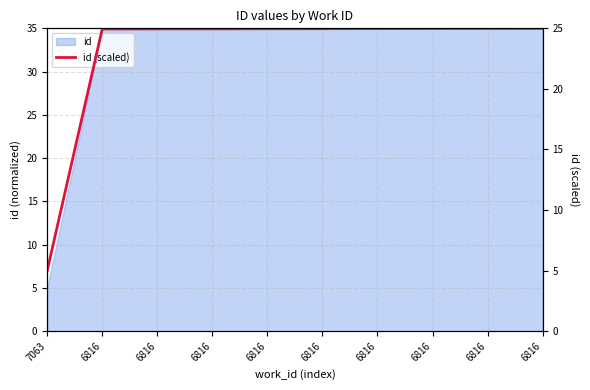

Reading right to left, extract all data points from this chart.

6816=25.0	6816=25.0	6816=25.0	6816=25.0	6816=25.0	6816=25.0	6816=25.0	6816=25.0	6816=24.9	7063=5.0